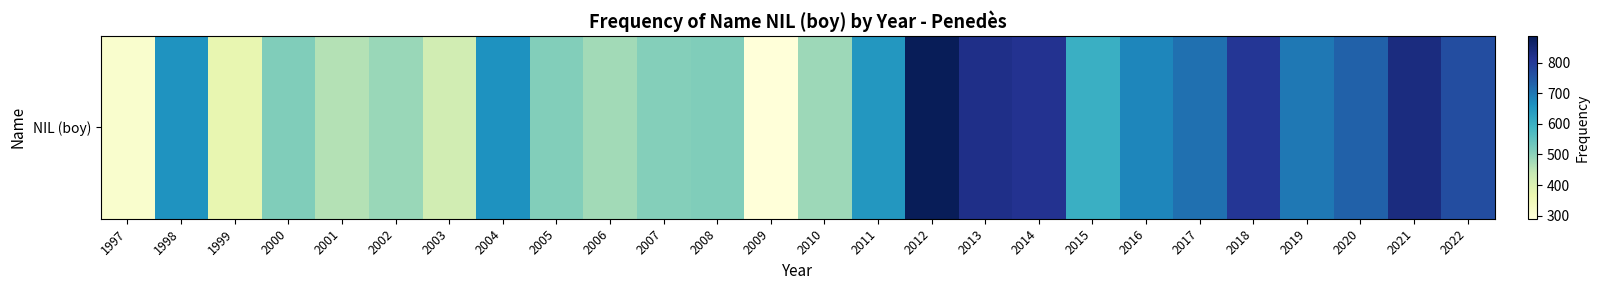

Where is the data nearest to the value 588?

2015